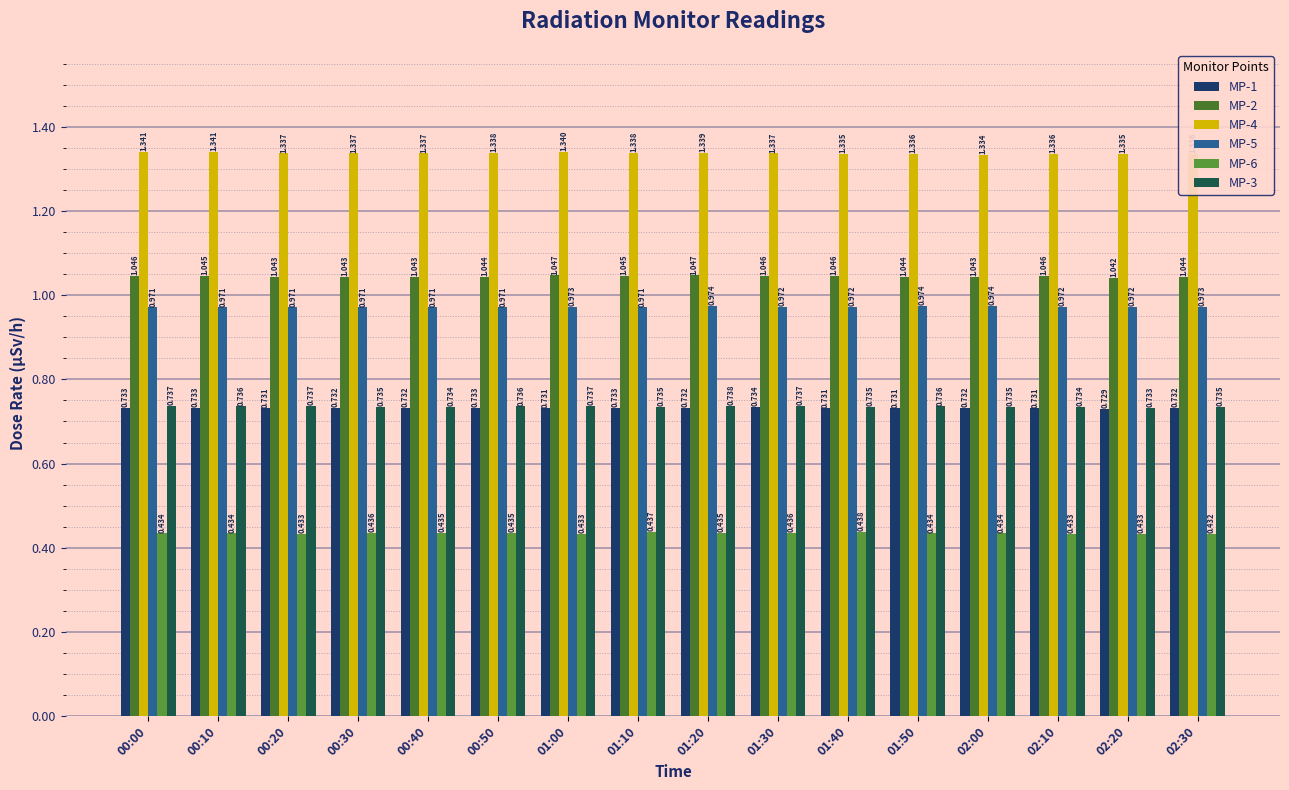

Count the number of data series in this chart.

6